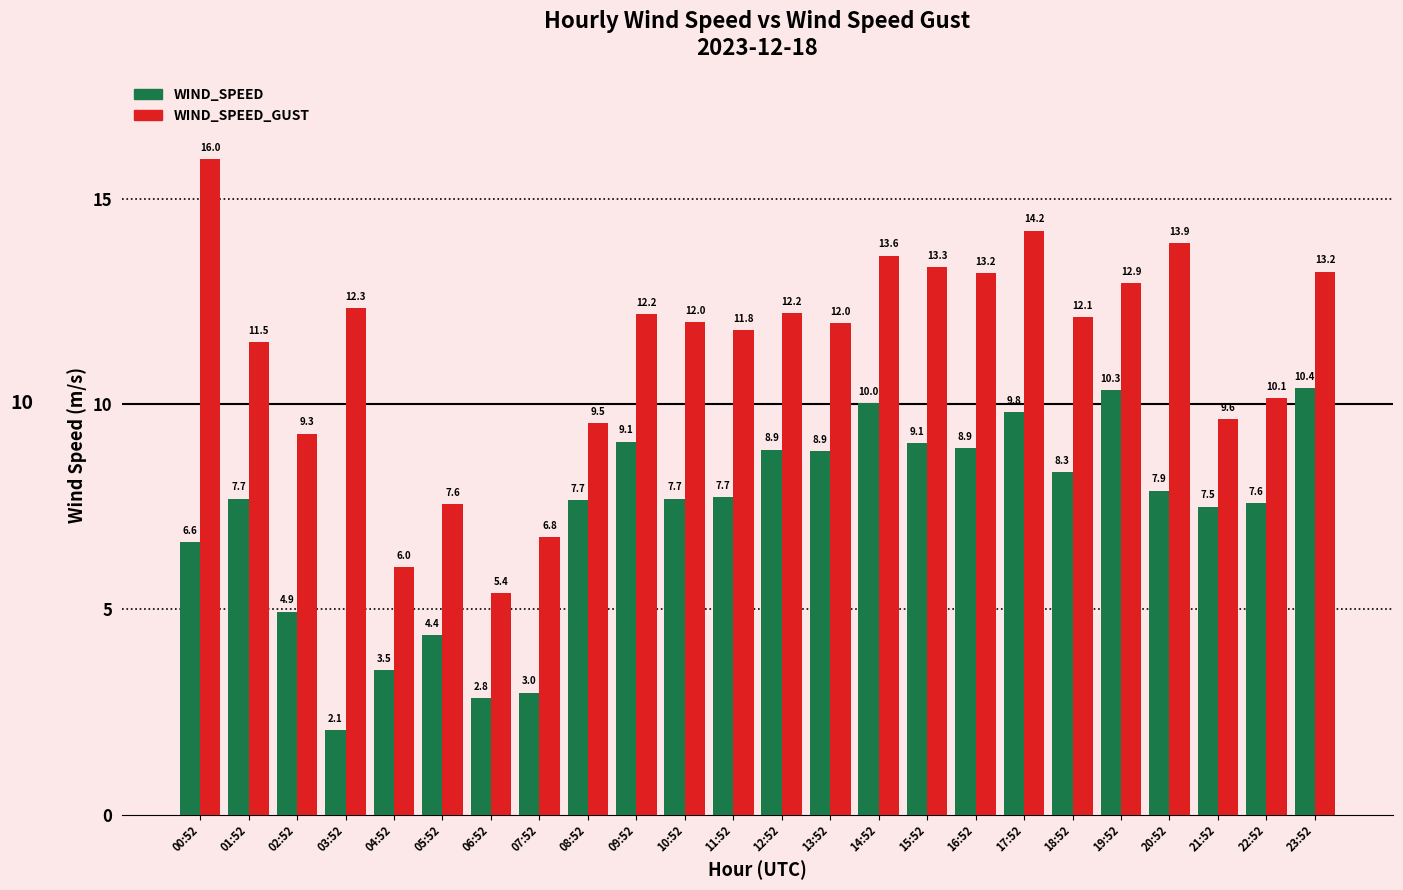

At which label is WIND_SPEED_GUST closest to 10?

22:52